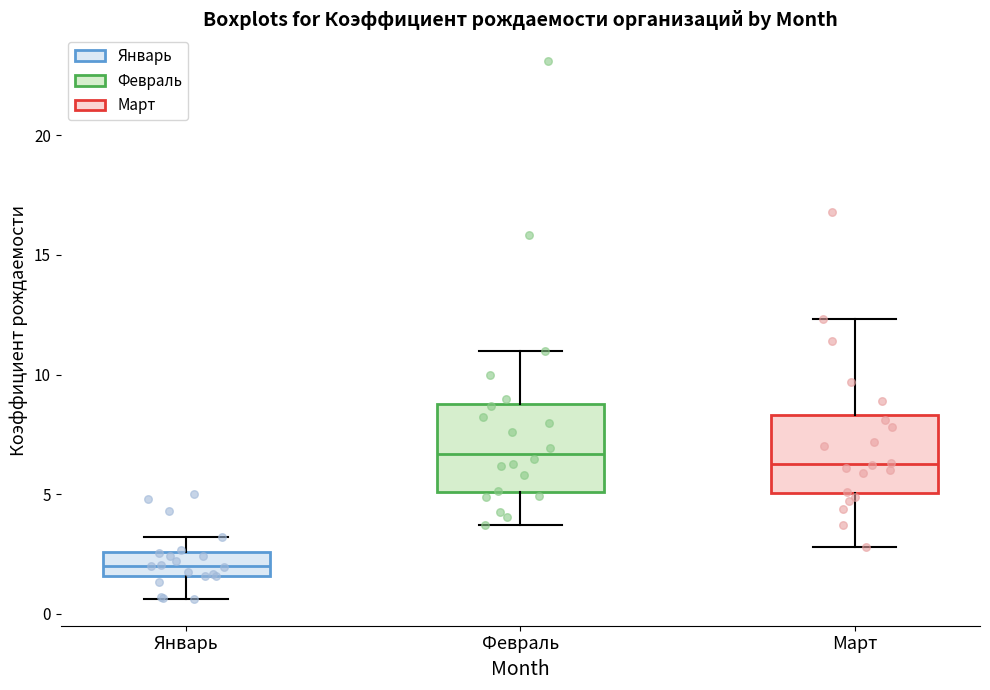

Reading left to right, transcribe this box plot: for each box, give where its median line is, the range the box spans, and where its two whiskers end, as read against the y-axis. The values are not printed on the chart, so give them approximately, as read against the axis.

Январь: median 2.0, box 1.5 to 2.5, whiskers 0.5 to 3.0
Февраль: median 6.5, box 5.0 to 8.5, whiskers 3.5 to 11.0
Март: median 6.5, box 5.0 to 8.5, whiskers 3.0 to 12.5